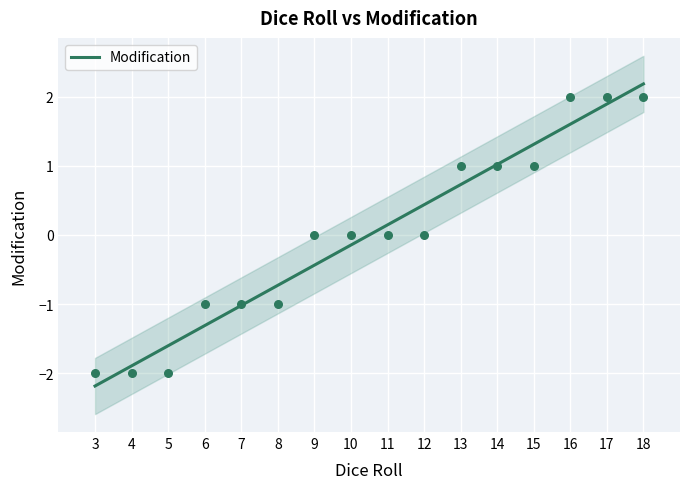

What is the change in value from 8 to 17?

+3